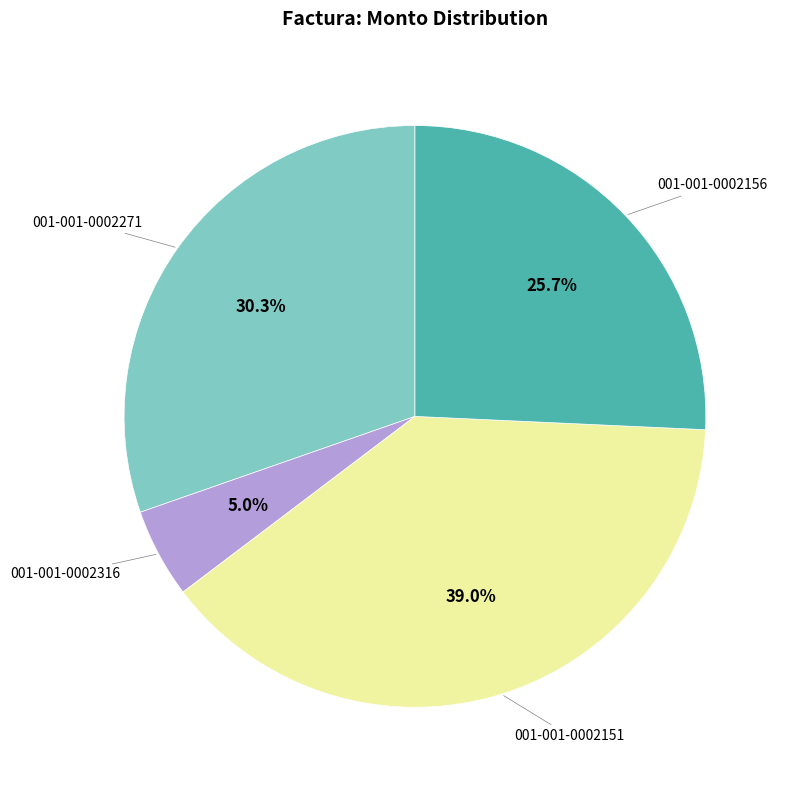

Is there any slice that represents more than half of the pie?

No